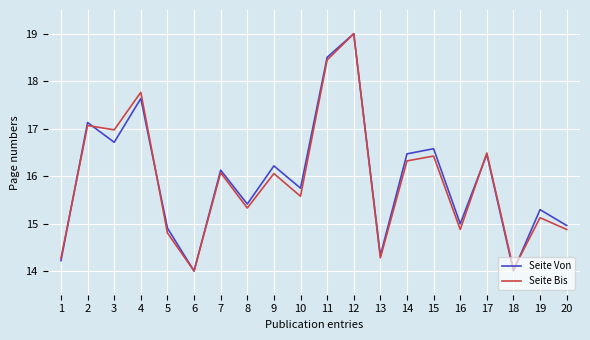

At which label does Seite Von first exceed 16?

2